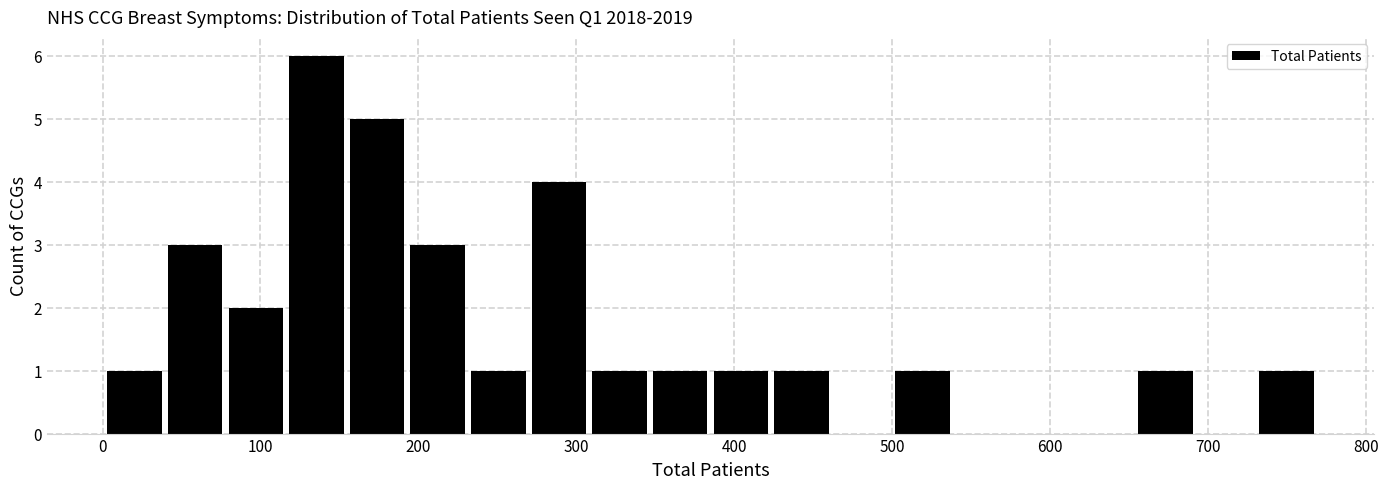

Read against the x-axis, roughly where is the centre of the tallest bar?

140